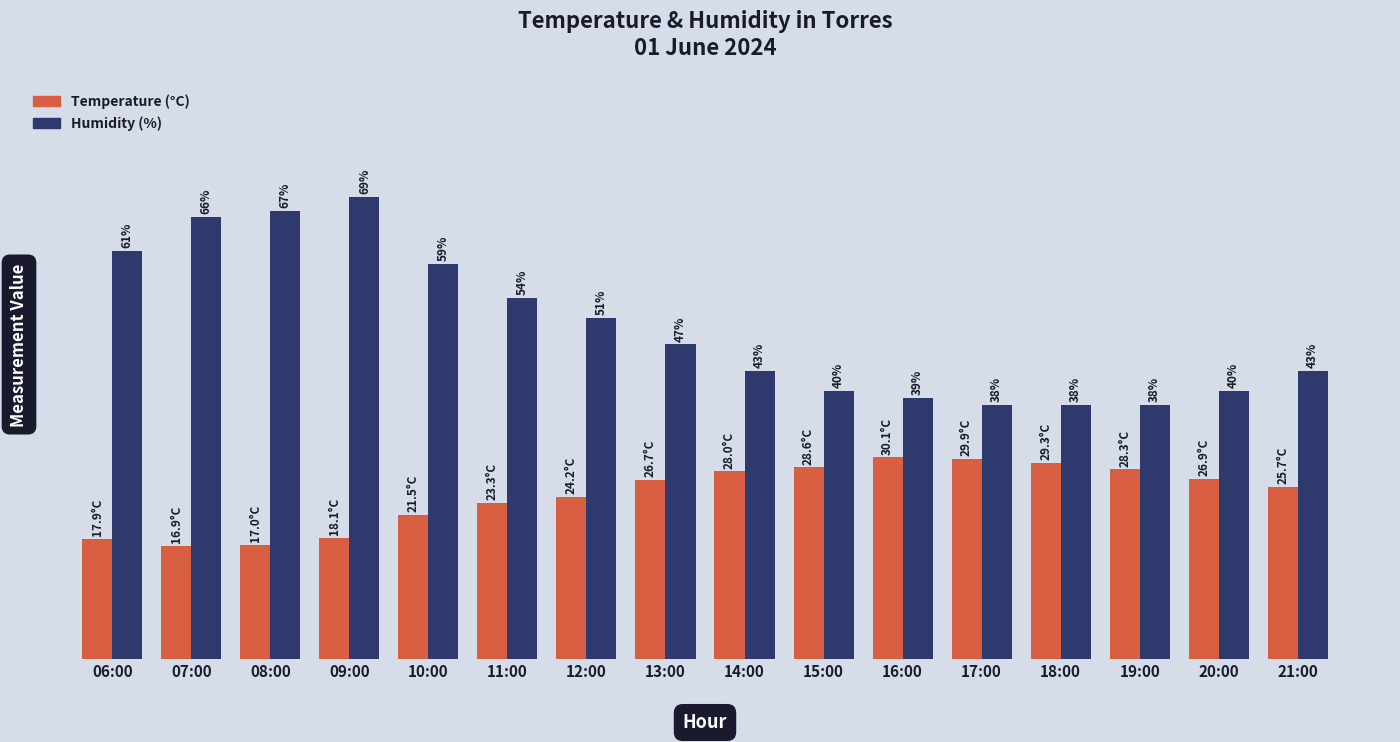

At which label does Humidity (%) first exceed 47?

06:00